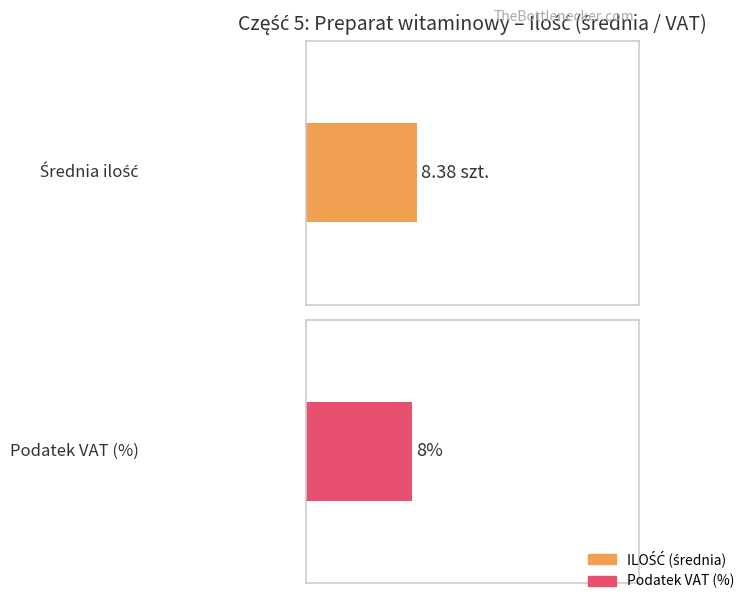

How many distinct data groups are displayed?

2